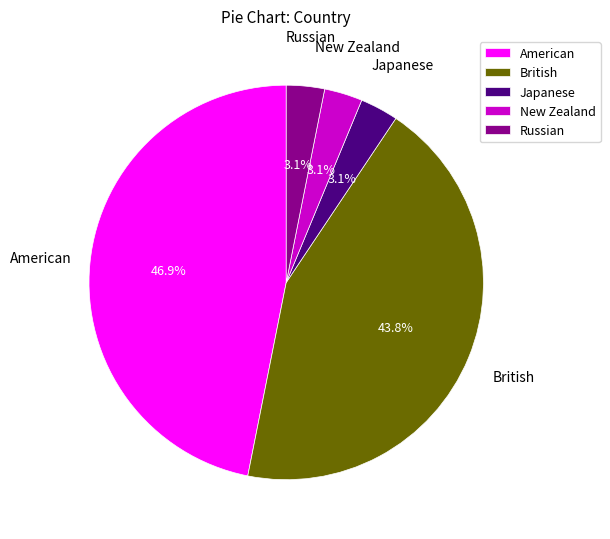

Which category has the biggest portion of the pie?

American